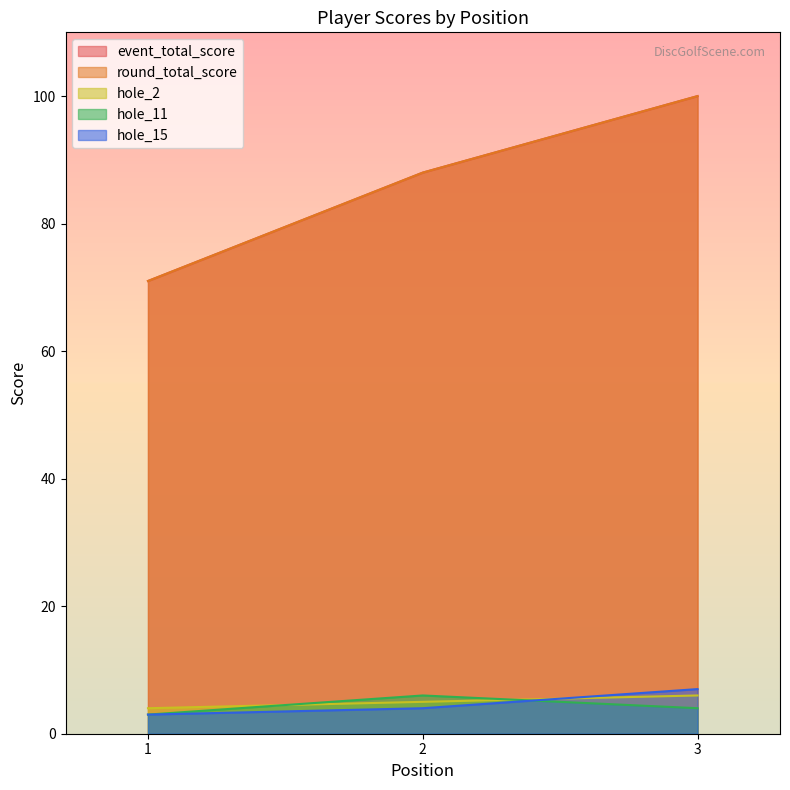

What is the value of the hole_2 point at the 1st from the left?

4